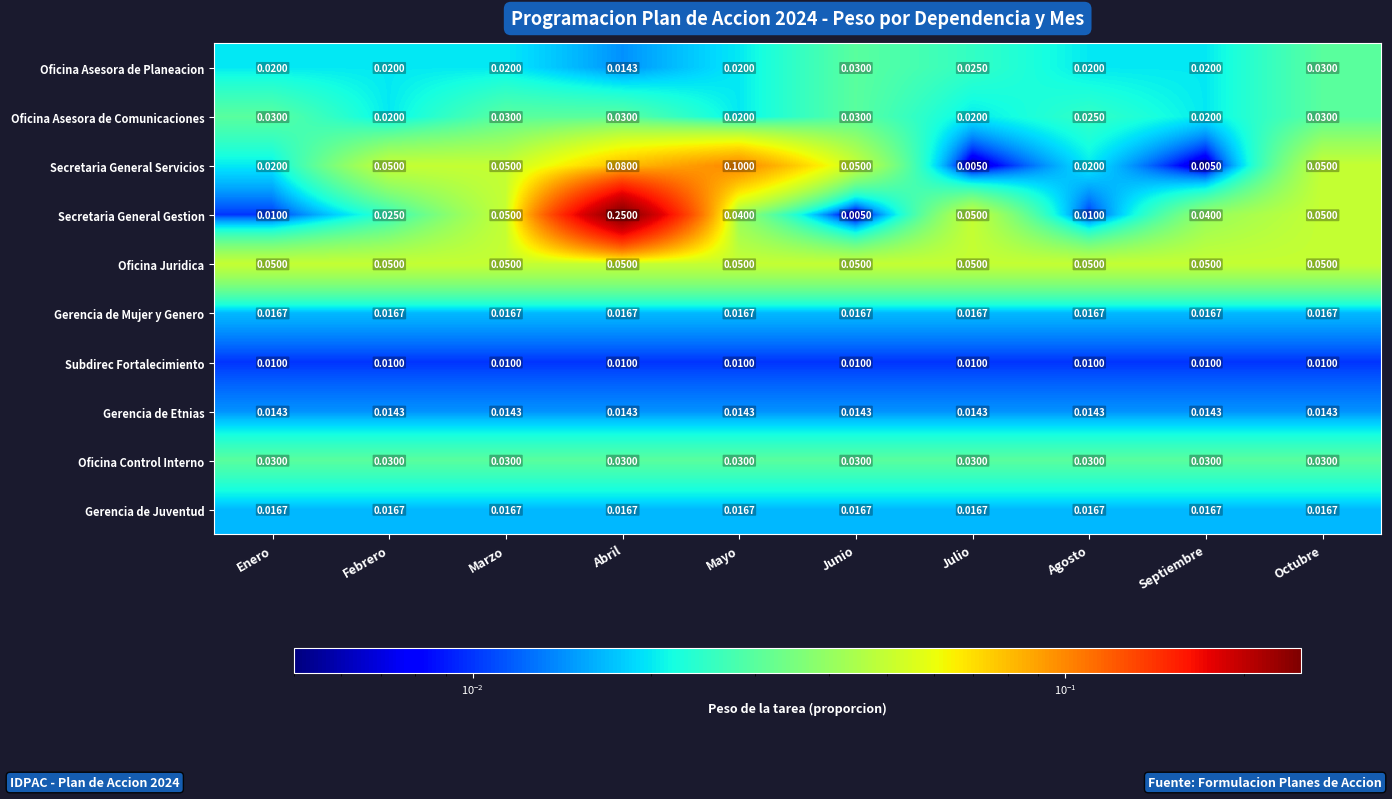

Which series has the widest spread of values?

Secretaria General Gestion